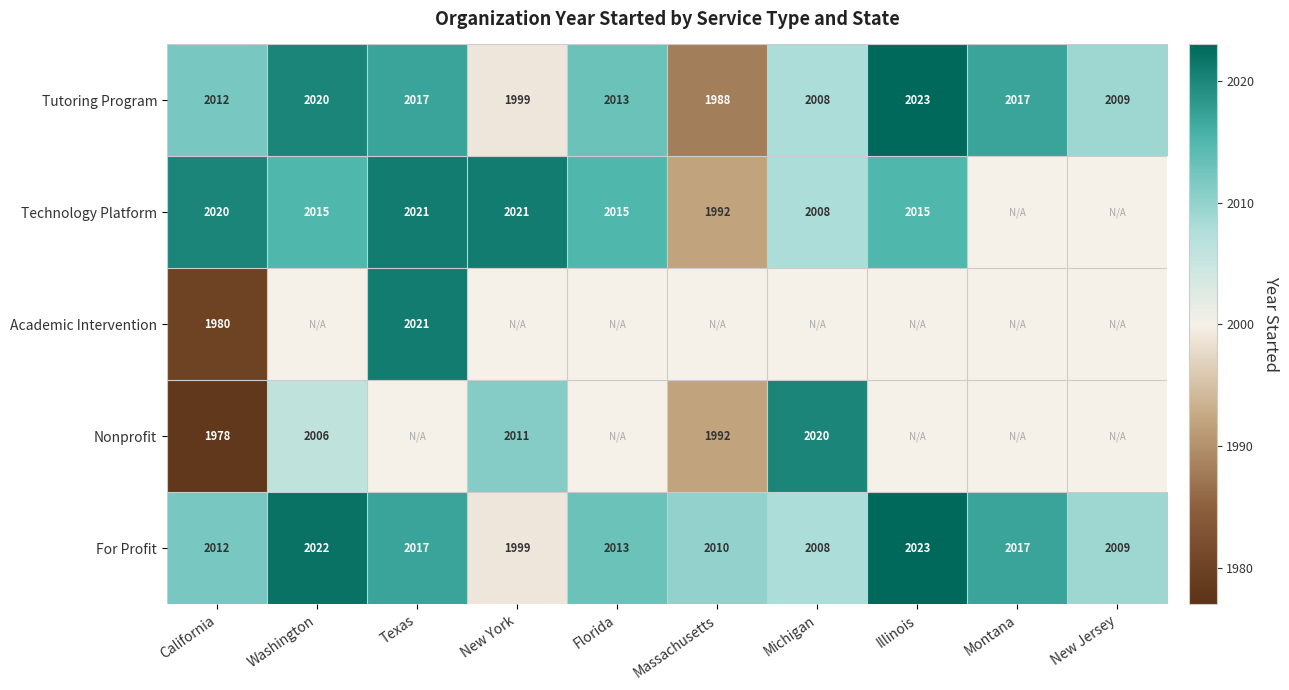

True or false: Technology Platform has a value of 2890.7 at Florida.

False